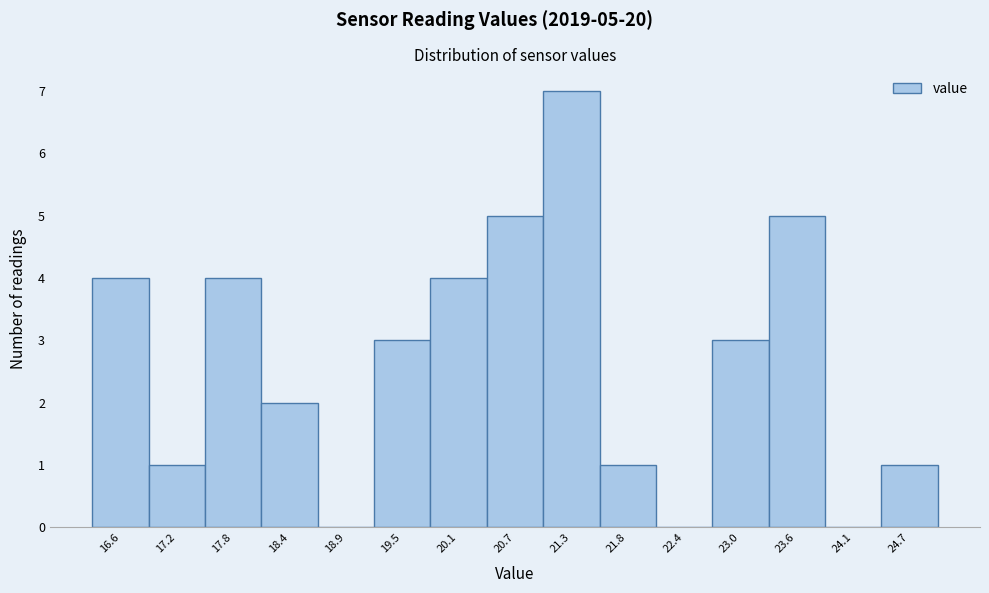

Reading right to left, what are all the values shown in this chart?

24.7=1	24.1=0	23.6=5	23.0=3	22.4=0	21.8=1	21.3=7	20.7=5	20.1=4	19.5=3	18.9=0	18.4=2	17.8=4	17.2=1	16.6=4